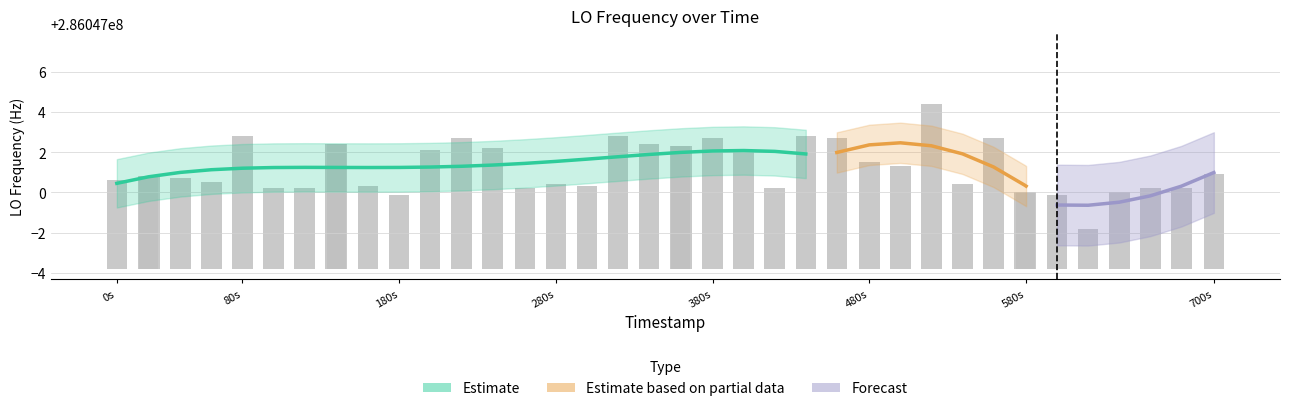

Is it true that the value at 380s is 6.4?

False